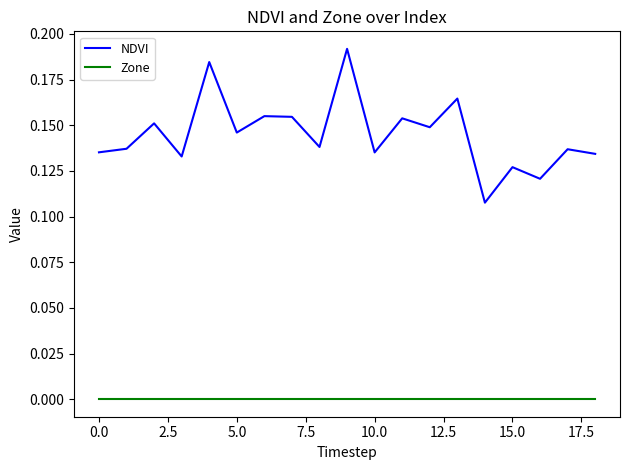

Count the number of categories in the chart.

19